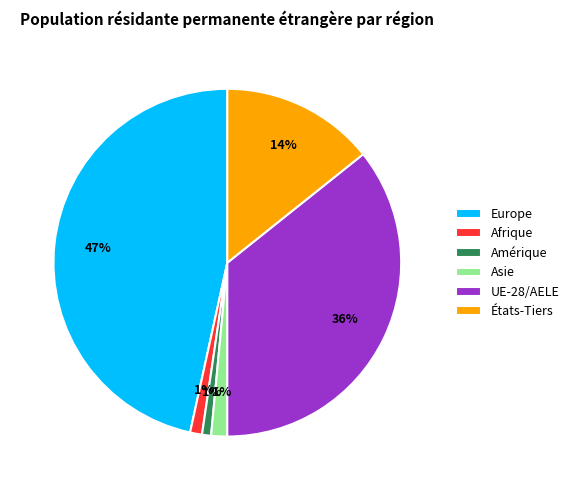

Which category has the biggest portion of the pie?

Europe